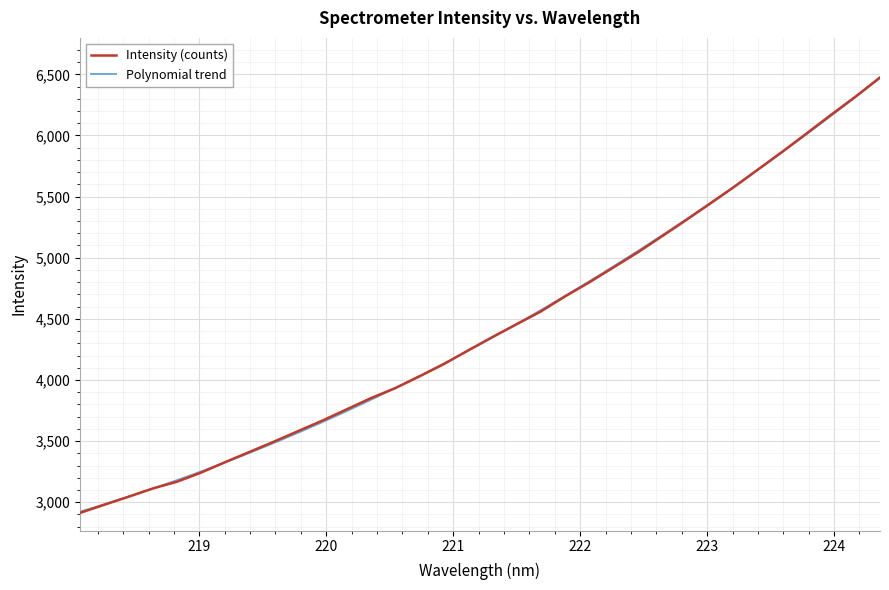

How many data points does each series have?

34